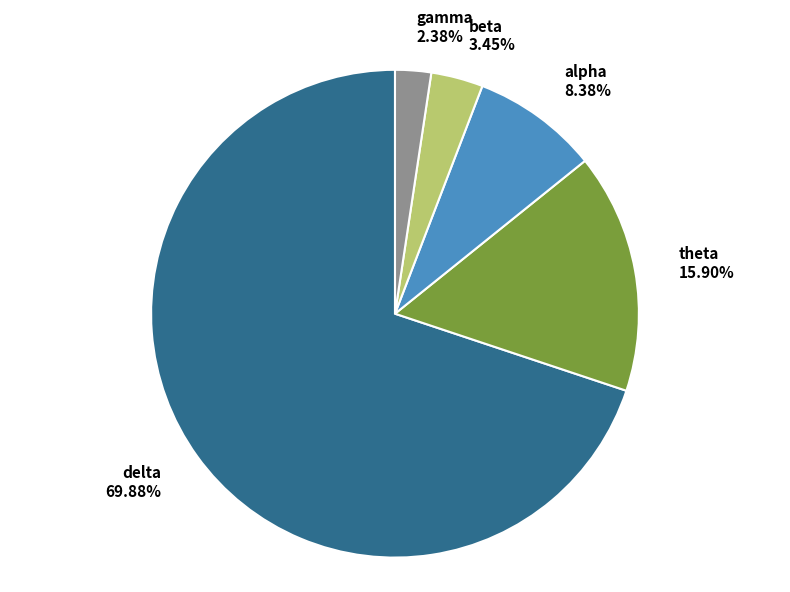

Rank the categories by value from lowest to highest.

gamma, beta, alpha, theta, delta